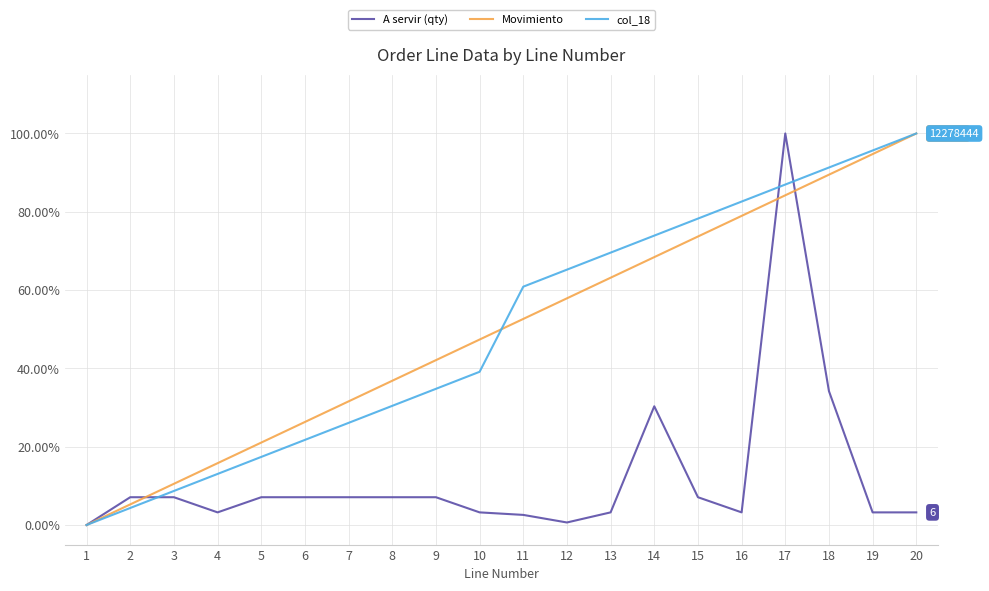

What are all the series names shown in the legend?

A servir (qty), Movimiento, col_18